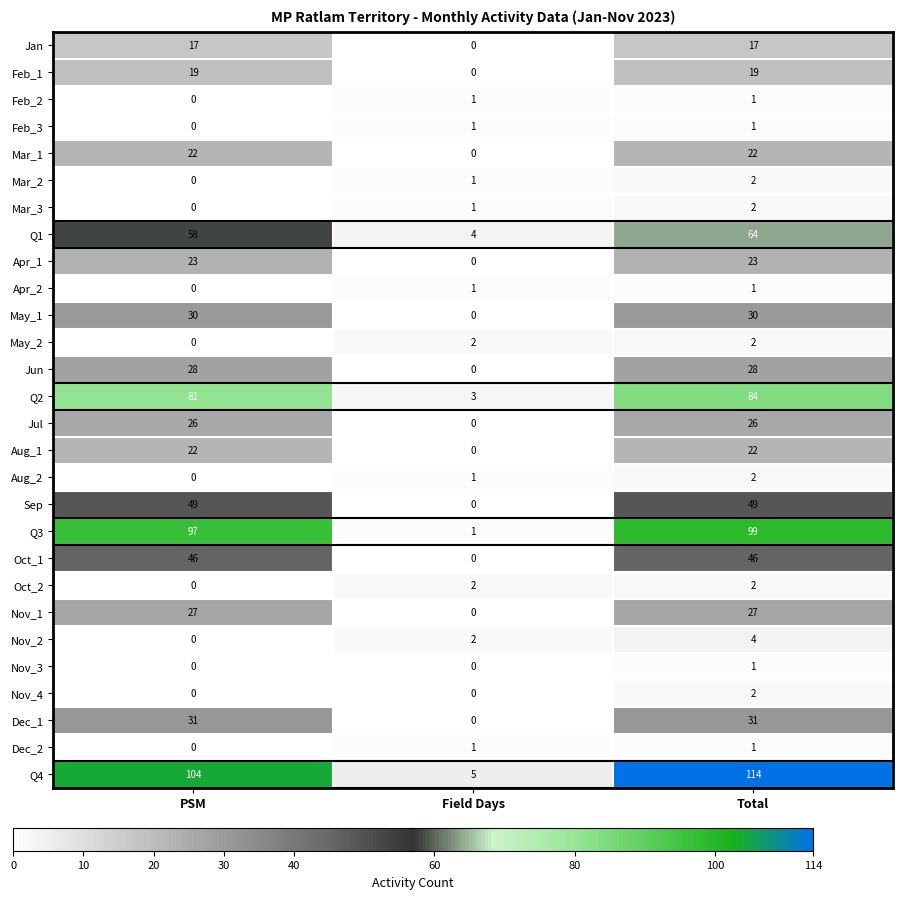

True or false: Jun has a value of 13 at Total.

False